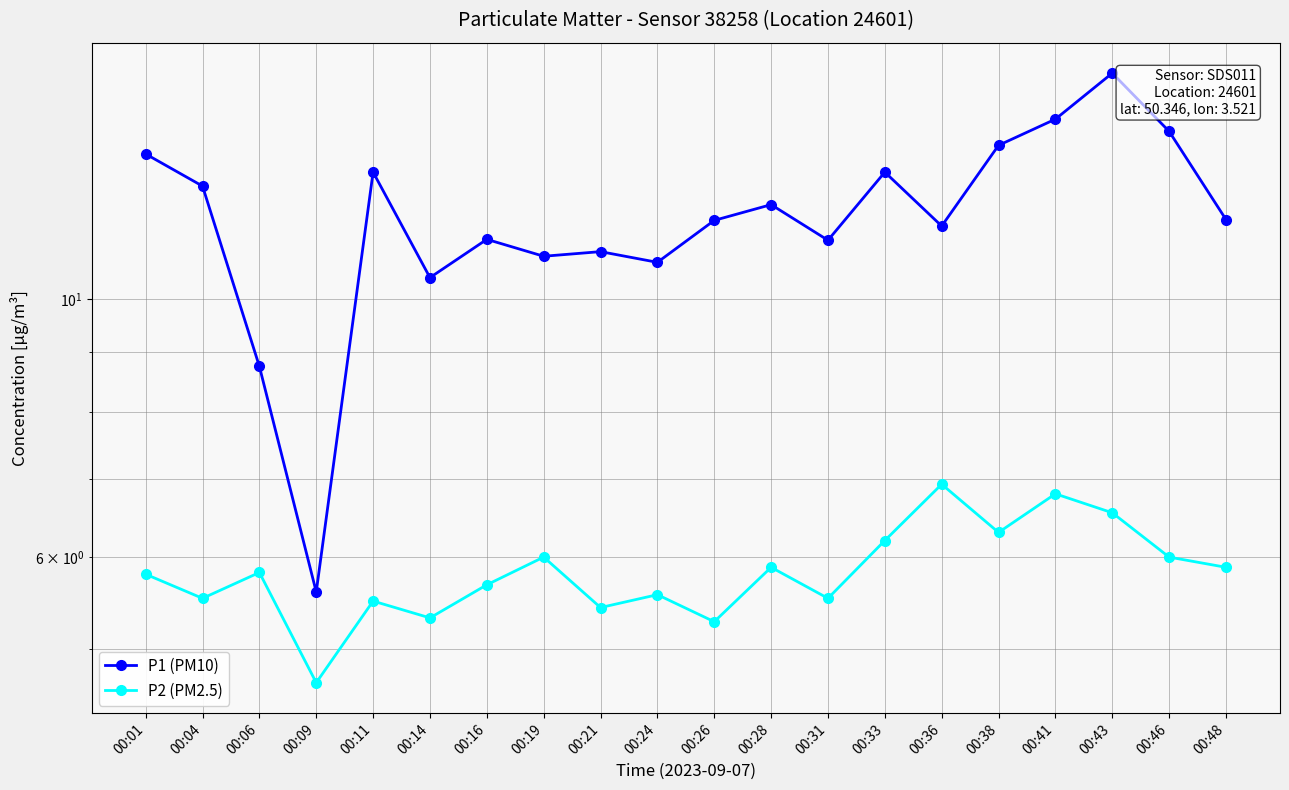

How many lines are shown in the chart?

2